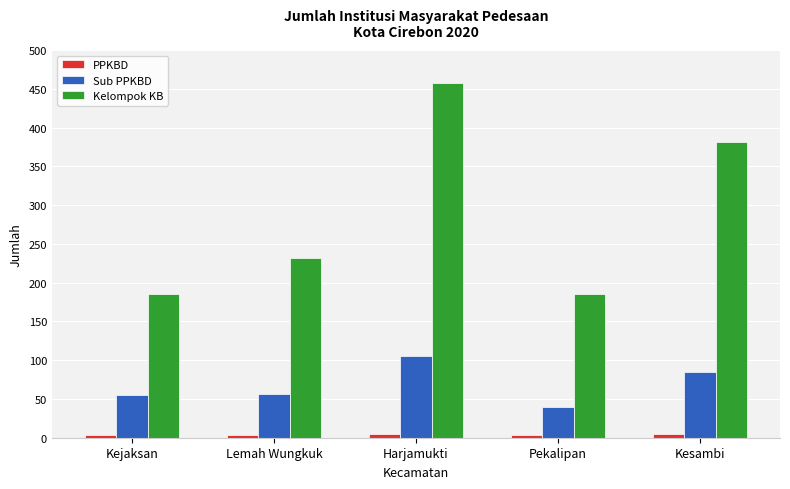

Rank the series by their average value, from lowest to highest.

PPKBD, Sub PPKBD, Kelompok KB